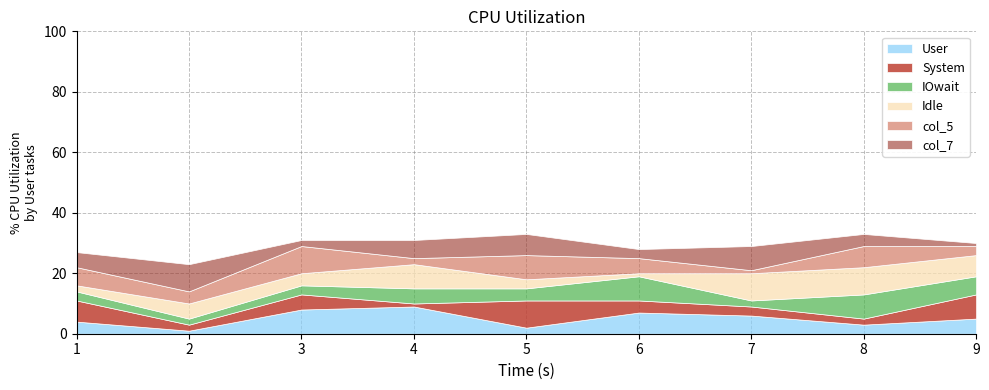

True or false: User has a value of 13 at 3.

False